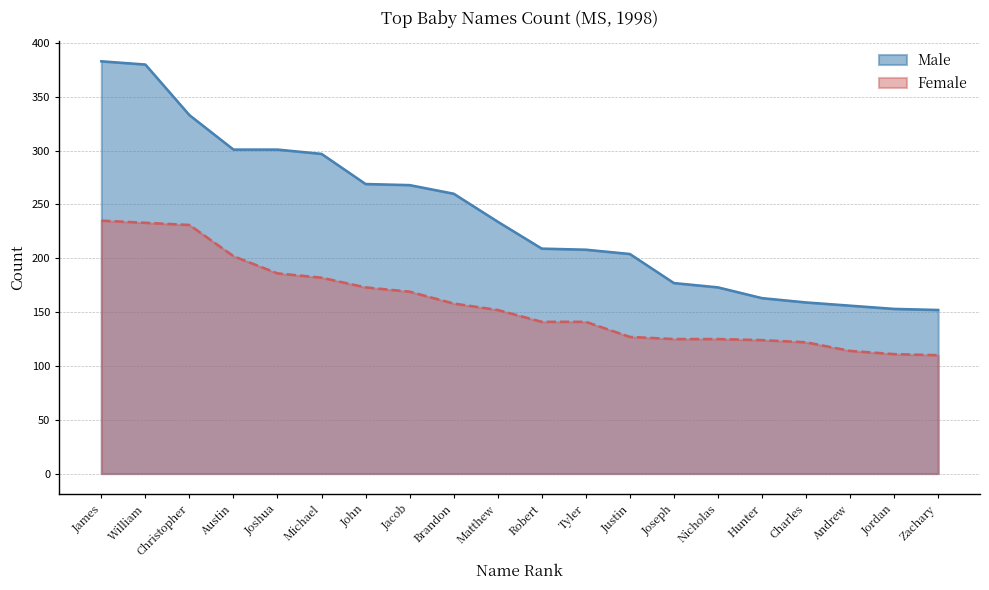

At how many categories does at least one series exceed 144?

20